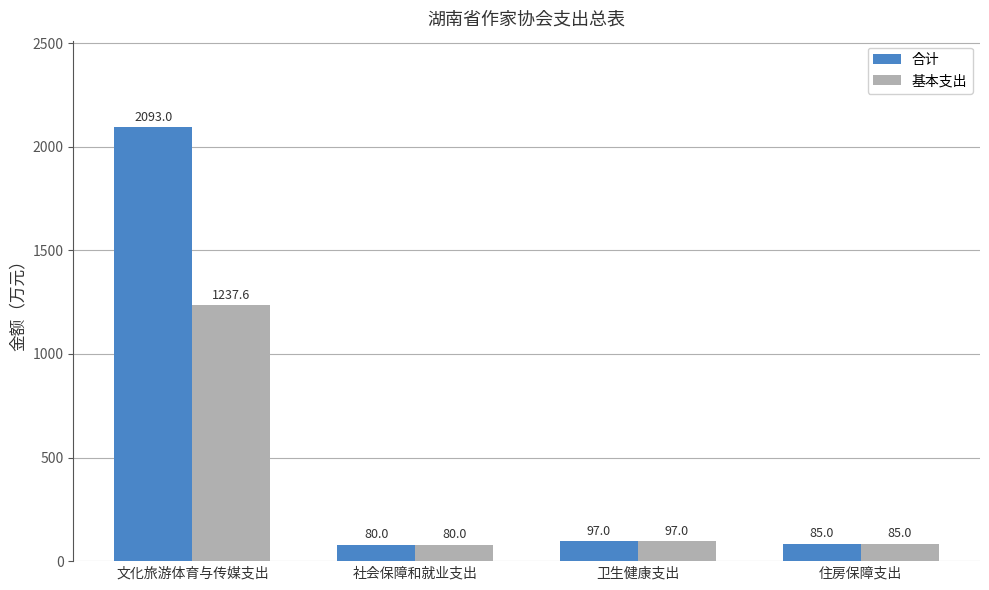

Does the chart contain stacked bars?

No